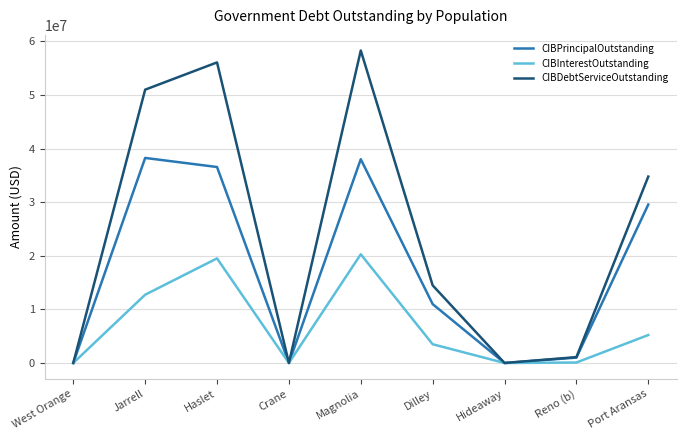

Does the chart display data point markers on the line(s)?

No